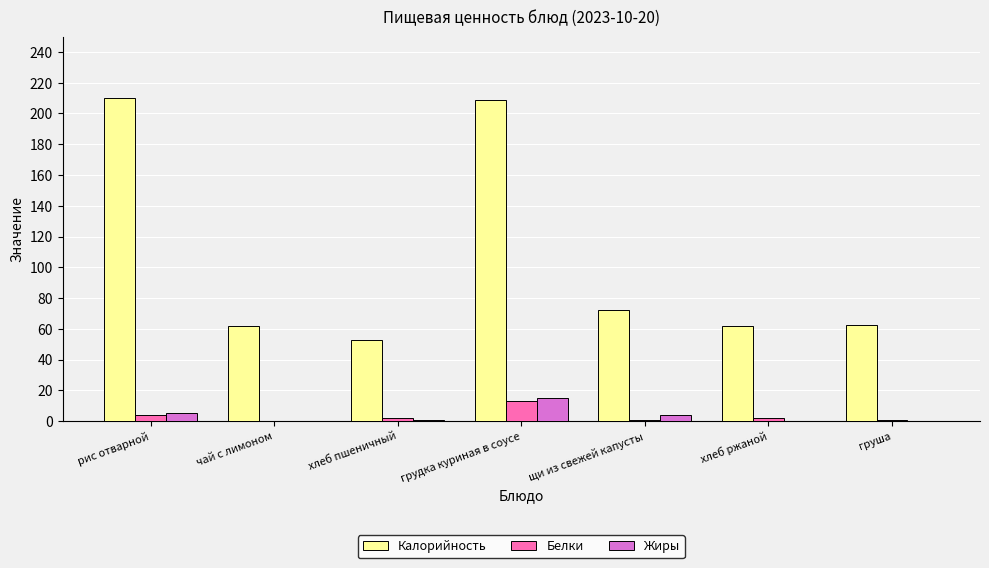

What is the sum of all Калорийность values?

730.7